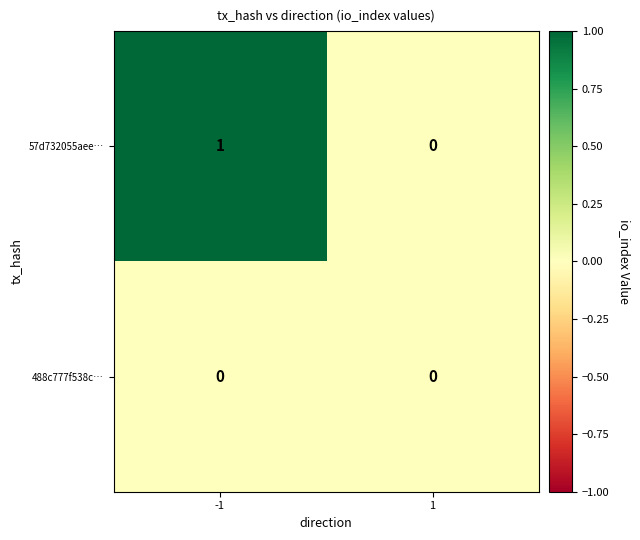

Reading left to right, extract all data points from this chart.

57d732055aee…: -1=1	1=0
488c777f538c…: -1=0	1=0